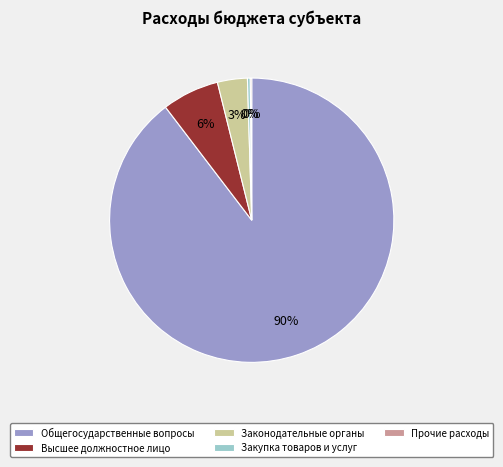

What is the ratio of the value at Законодательные органы to the value at Закупка товаров и услуг?

10.5